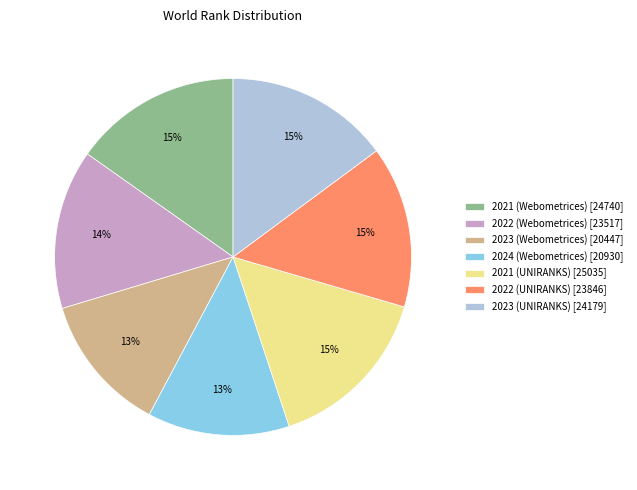

Do 2021 (Webometrices) [24740] and 2023 (Webometrices) [20447] together represent more than half of the pie?

No